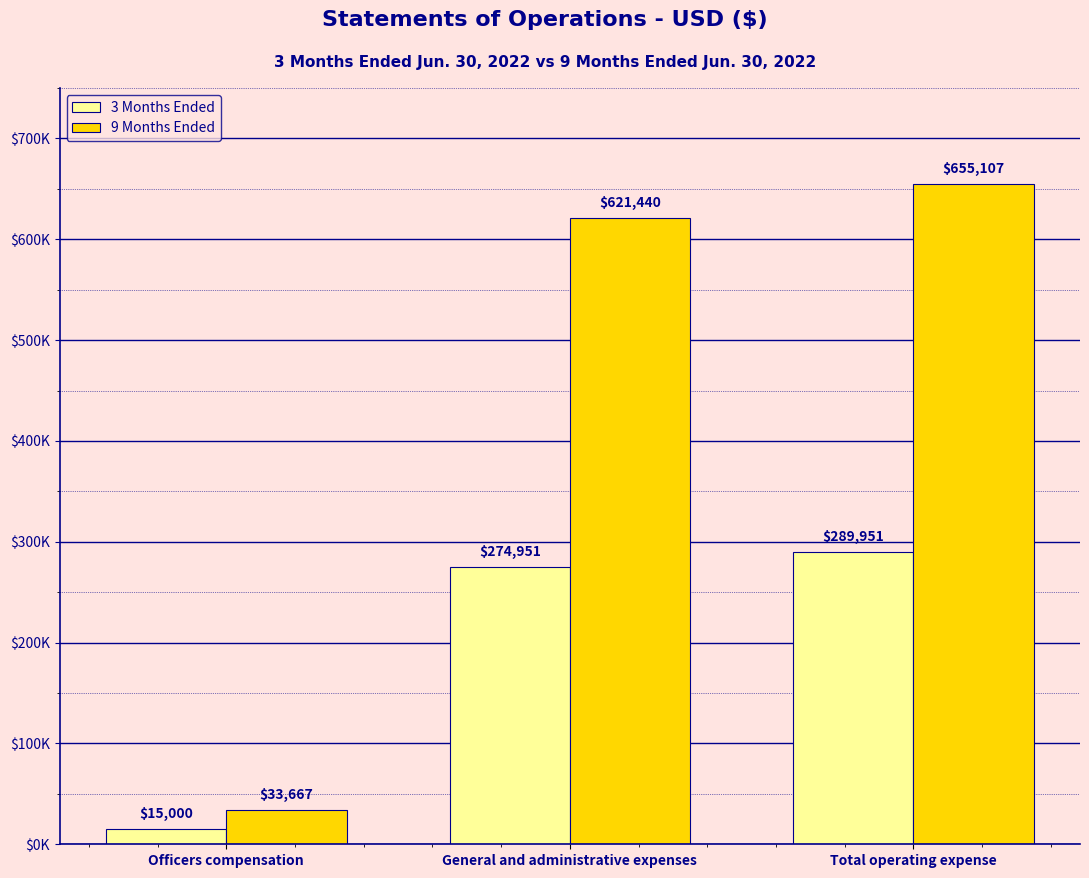

Is the value of 3 Months Ended at General and administrative expenses greater than the value of 9 Months Ended at General and administrative expenses?

No